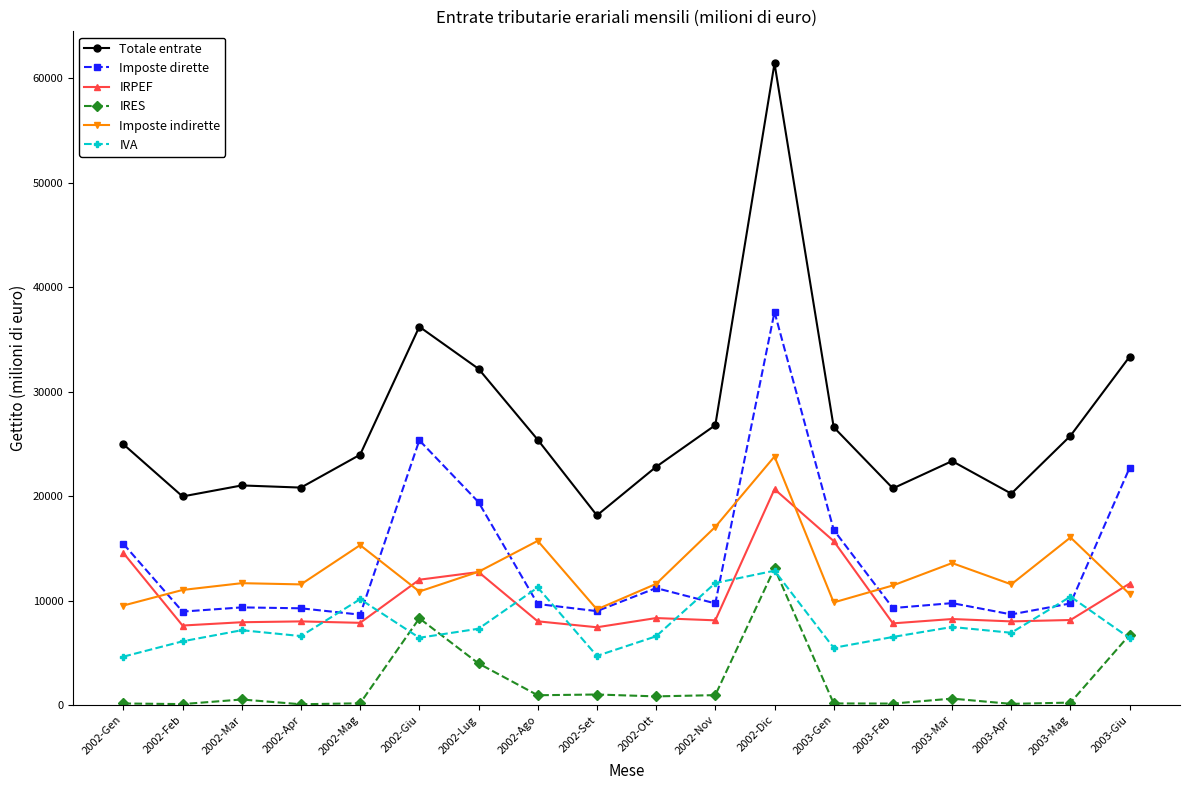

At which label does IVA reach its peak?

2002-Dic